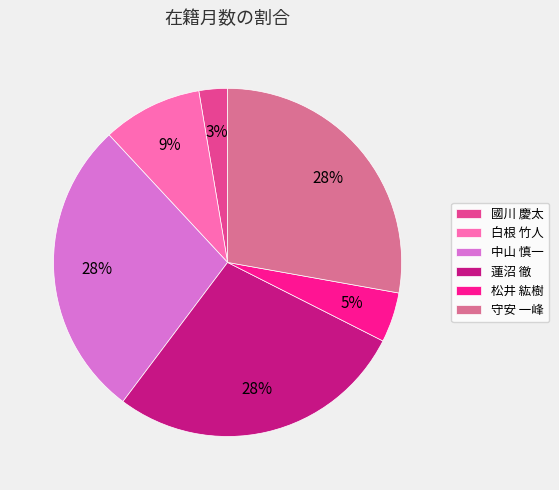

How many slices are in this pie chart?

6